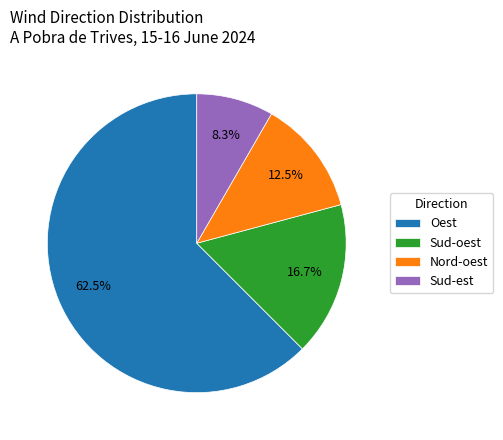

Combined, do Oest and Sud-est account for over 50%?

Yes